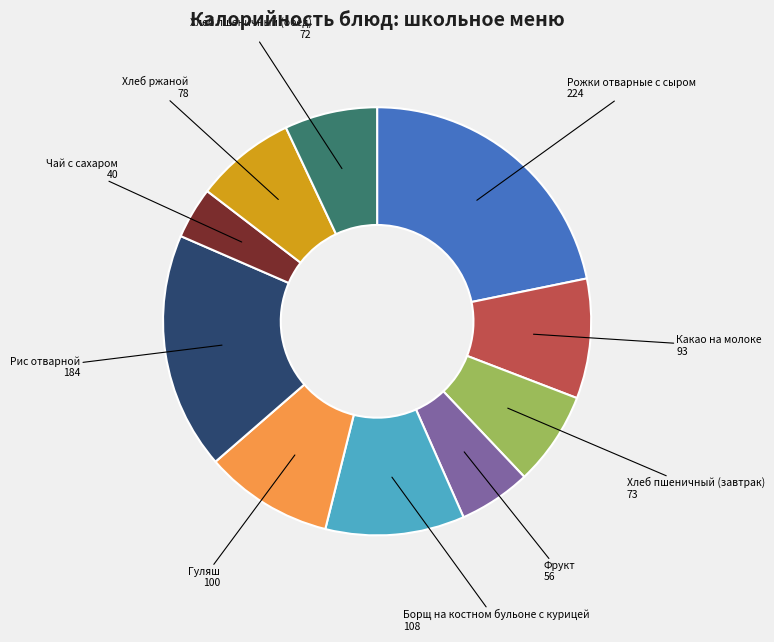

How many segments does this pie chart have?

10